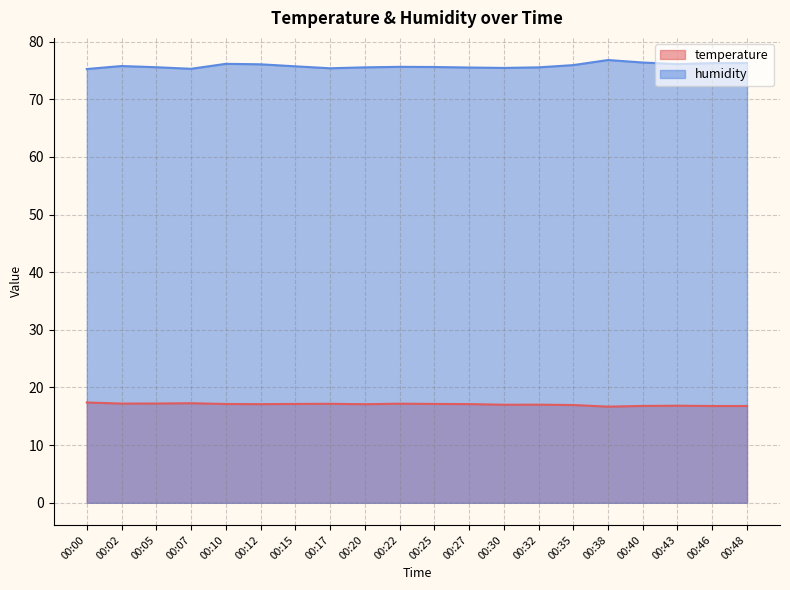

Which has a higher value, 00:30 or 00:27?

00:27